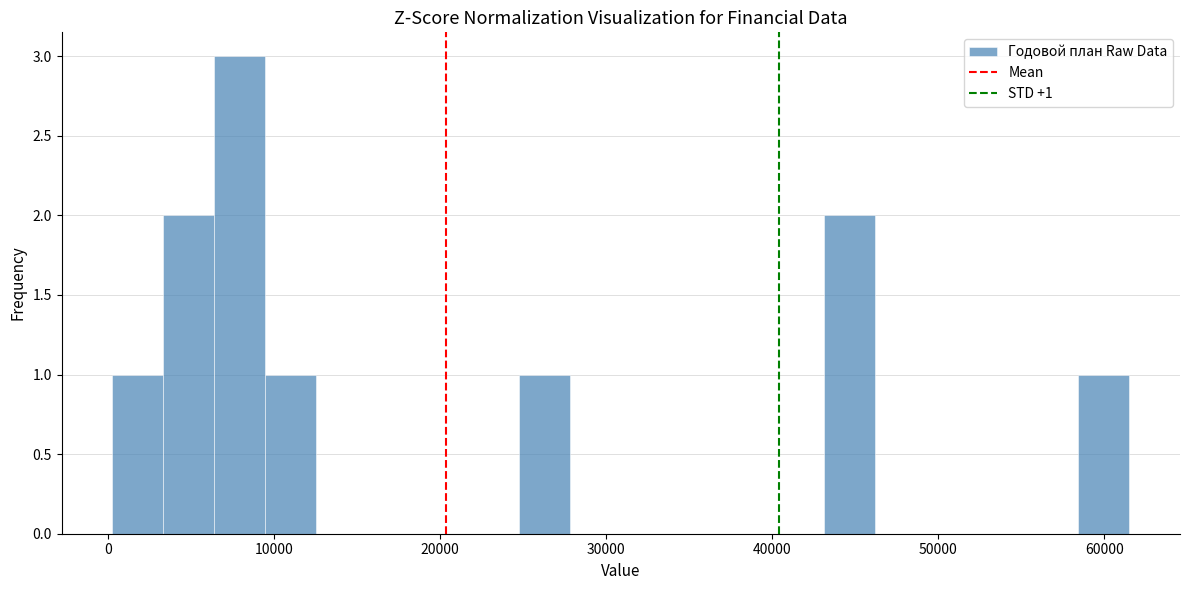

Around what value on the x-axis is the tallest bar? Give the approximate position of its centre, as read against the axis.

8000